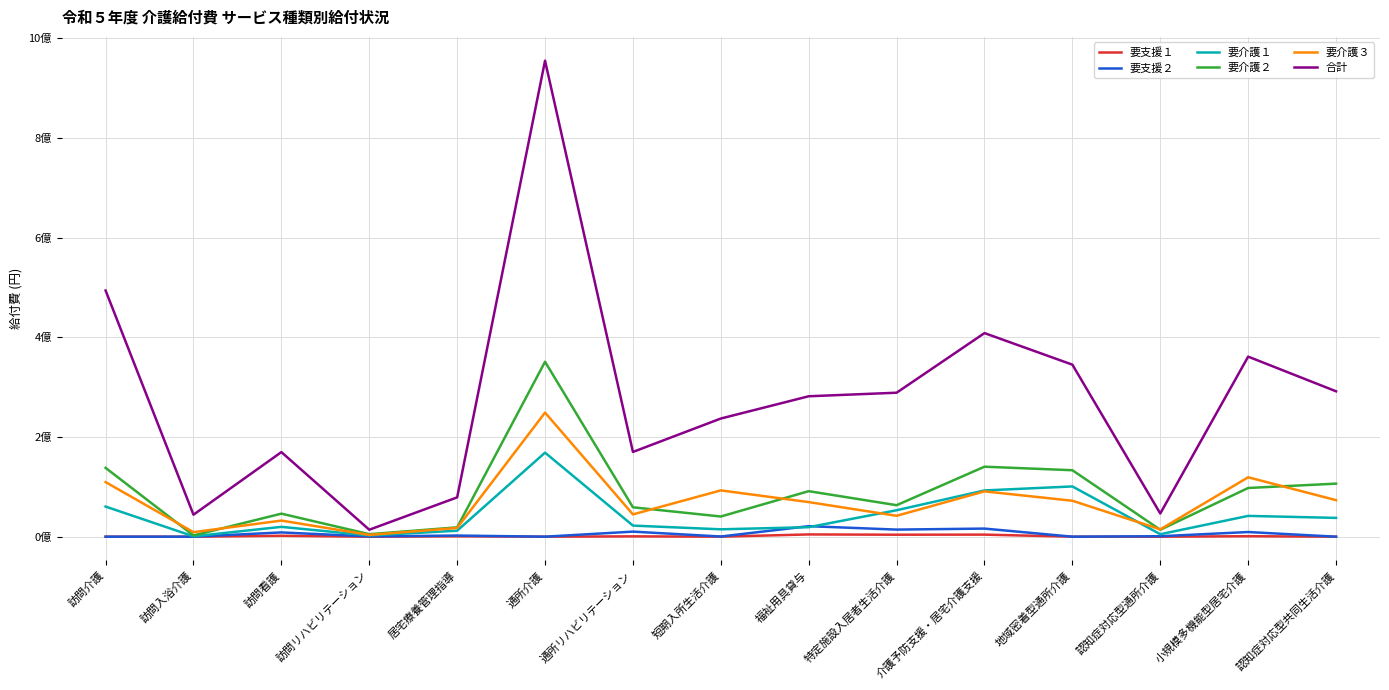

How many interior local peaks does the 要介護３ series have?

5